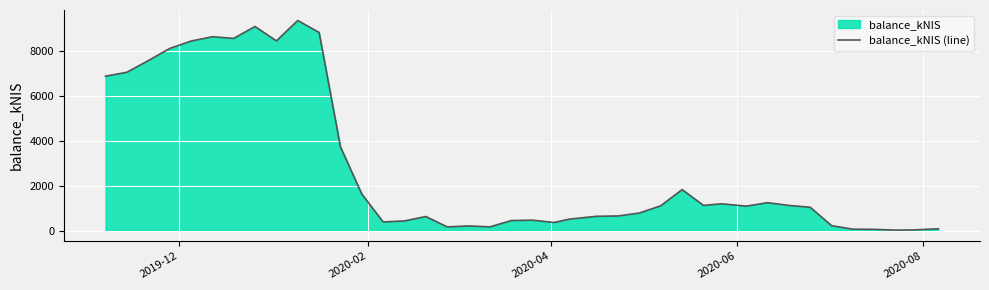

Reading left to right, transcribe all the data shown in this chart.

6873.6	7048.5	7564.8	8104.8	8434.6	8628.1	8555.4	9084.0	8443.1	9351.0	8819.7	3726.3	1627.7	385.6	431.2	627.5	164.7	208.6	167.2	447.2	464.7	362.1	509.9	637.5	652.1	783.2	1106.4	1825.9	1123.1	1193.1	1089.0	1242.8	1121.3	1038.2	219.9	64.0	55.7	21.7	31.7	80.9